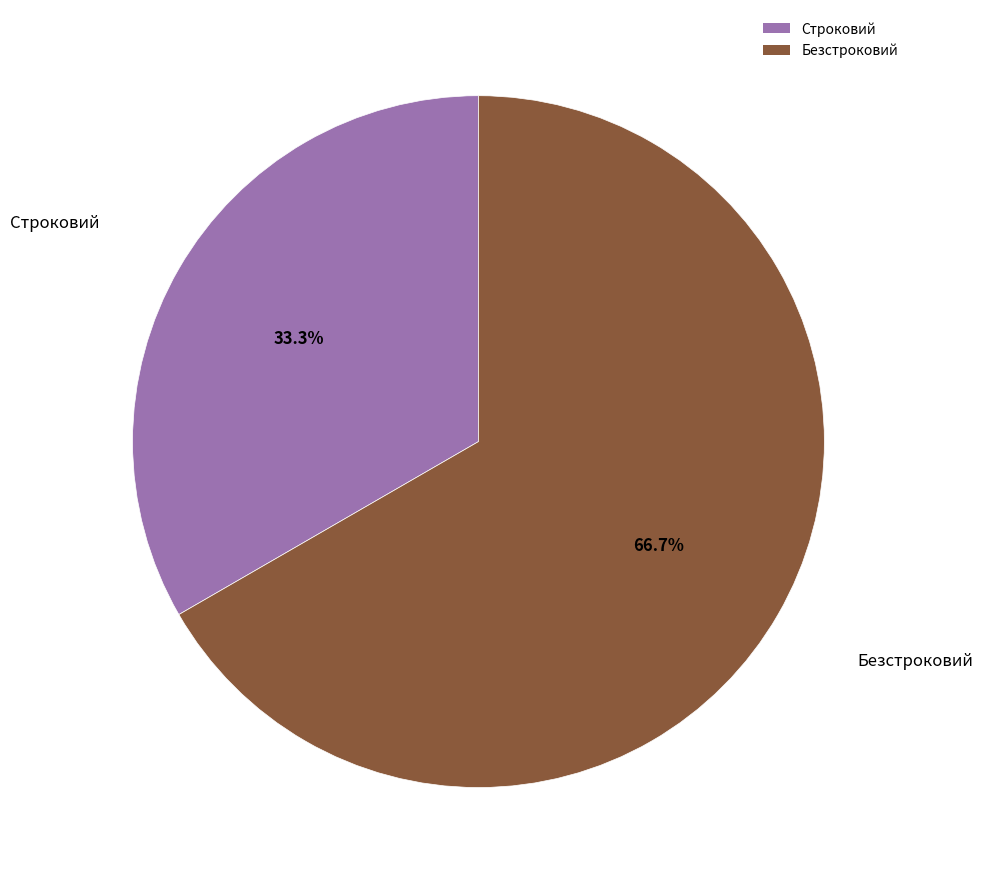

Which has a higher value, Строковий or Безстроковий?

Безстроковий